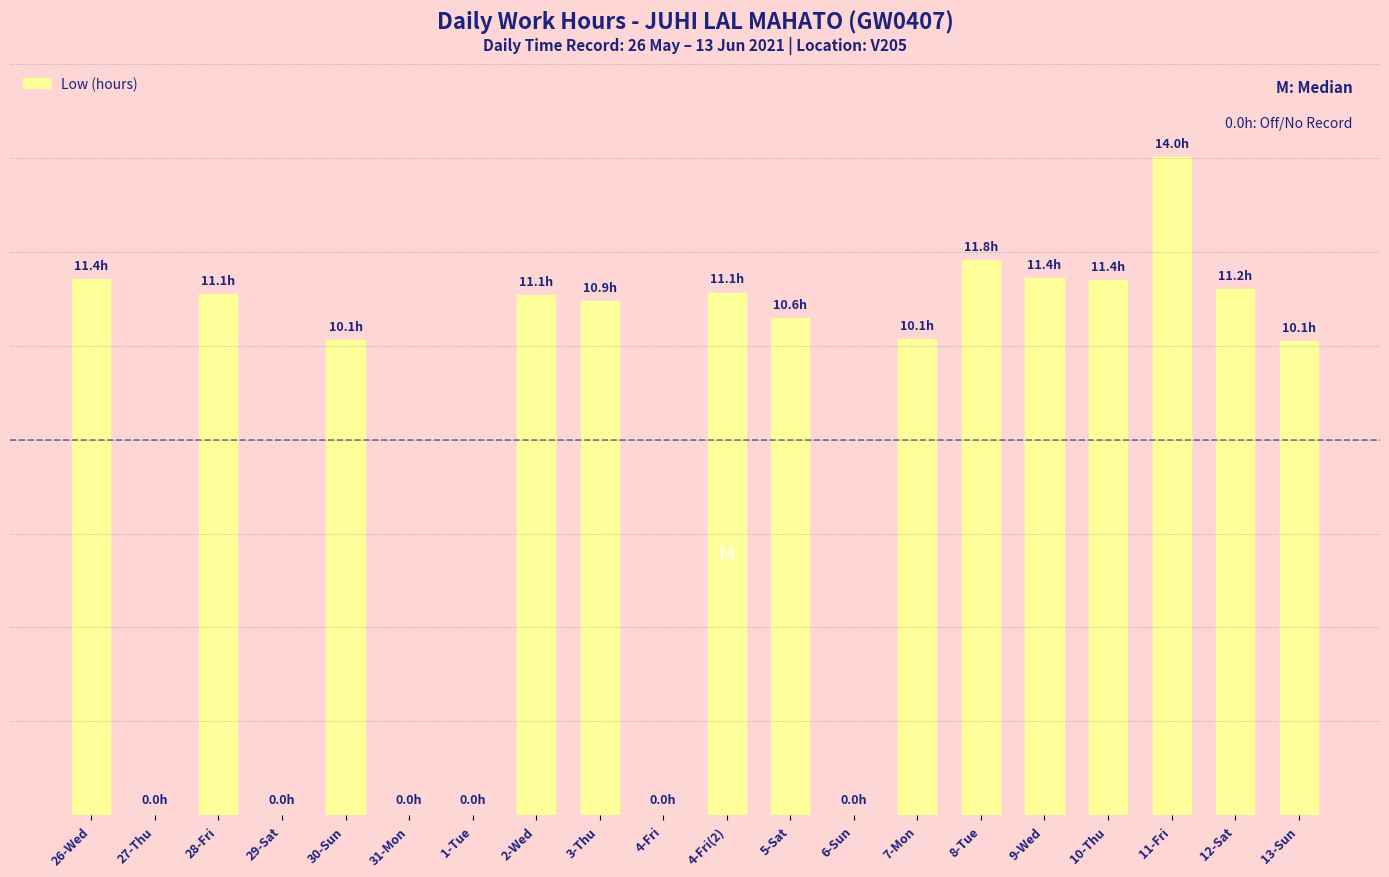

What is the change in value from 27-Thu to 8-Tue?

+11.8